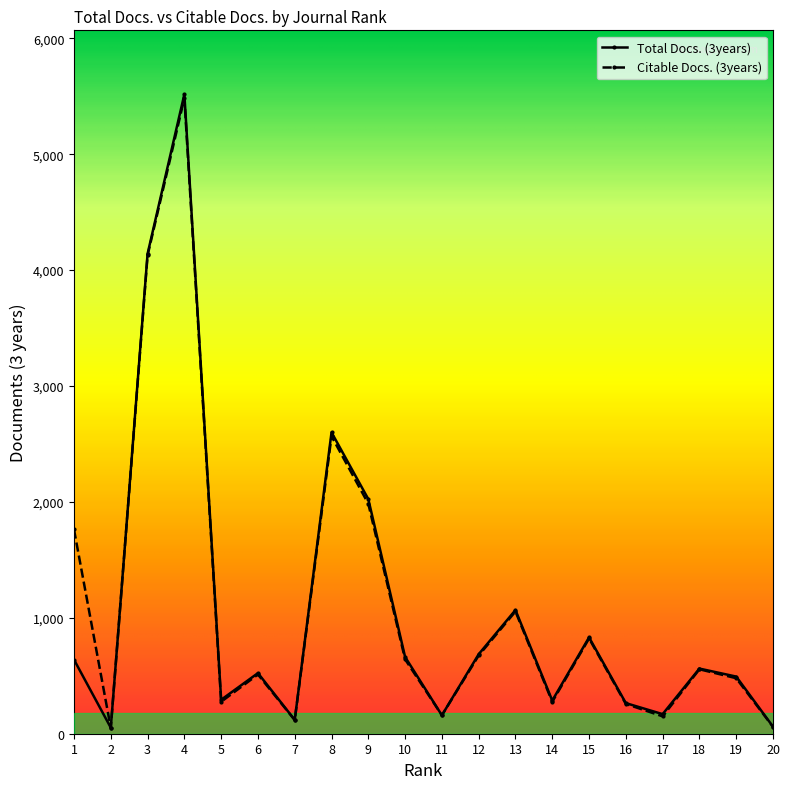

Which series has the widest spread of values?

Total Docs. (3years)